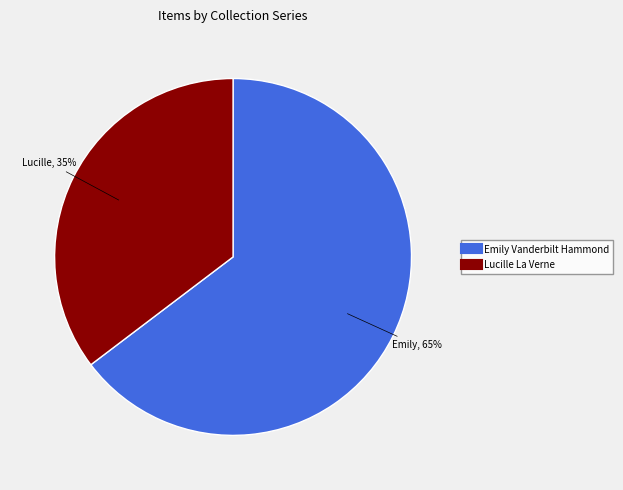

Does any single category account for the majority?

Yes